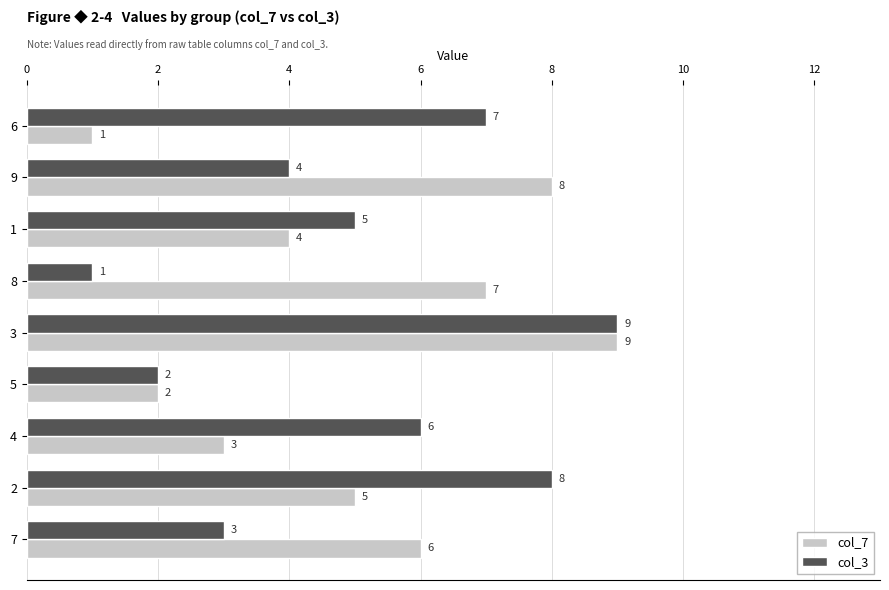

Count the col_7 values in the range 3 to 7.

5